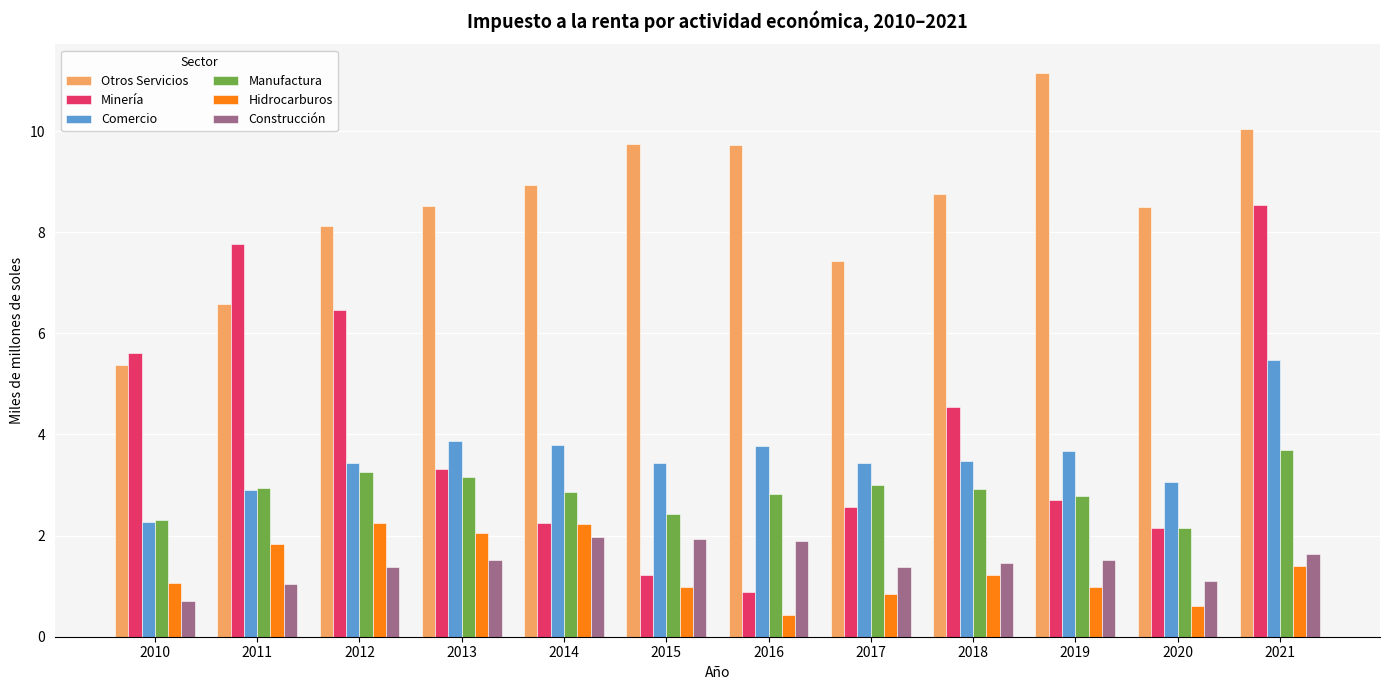

Read the Comercio value at 2016.

3.8